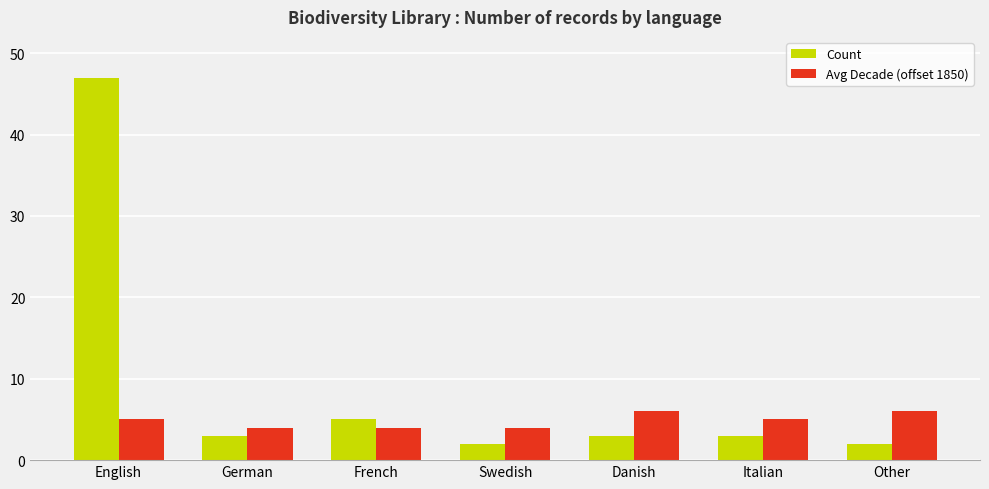

What is the spread (max minus min) of values at Other?

4